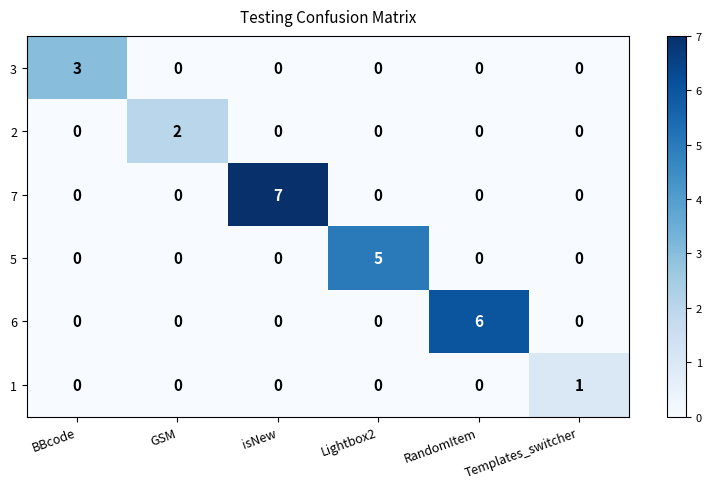

Rank the series by their average value, from lowest to highest.

1, 2, 3, 5, 6, 7